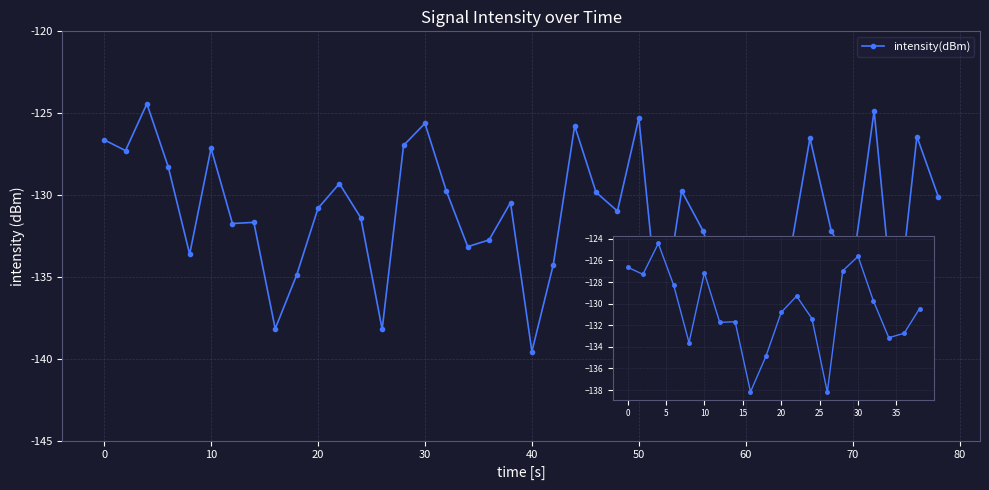

Does the chart display data point markers on the line(s)?

Yes